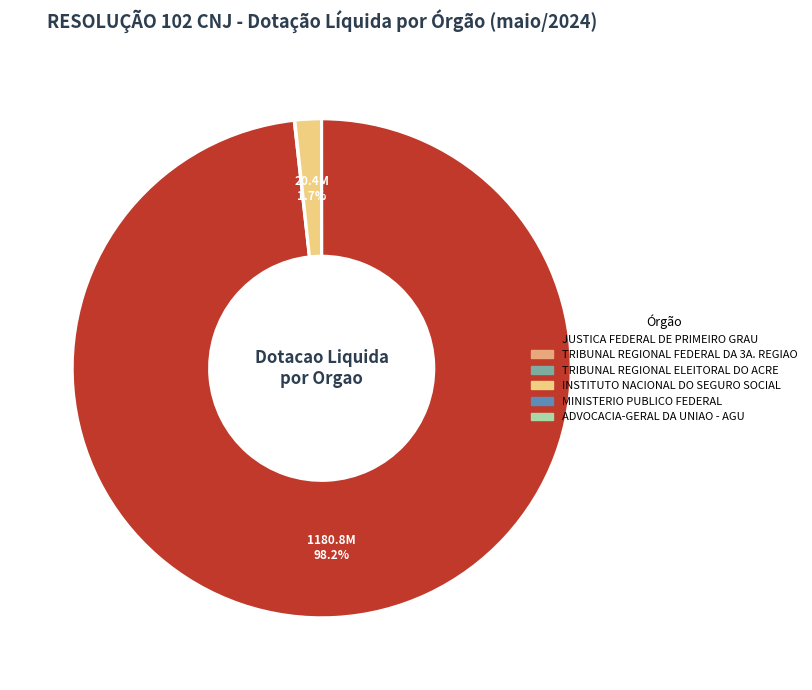

Is there any slice that represents more than half of the pie?

Yes